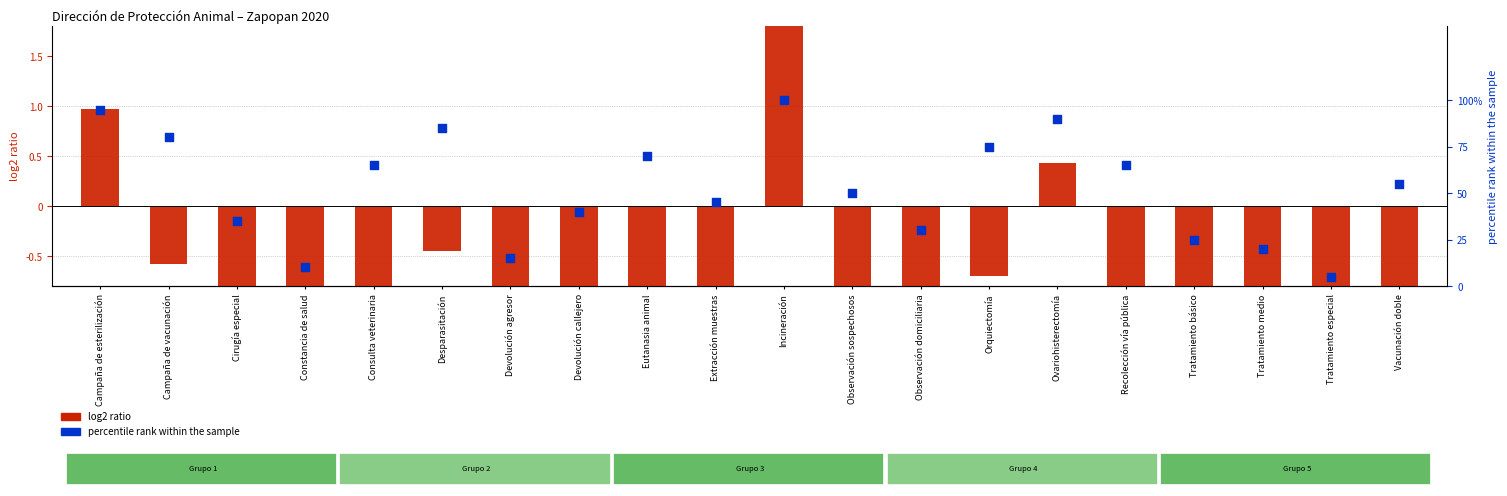

Which series contains the lowest Y value?

log2 ratio